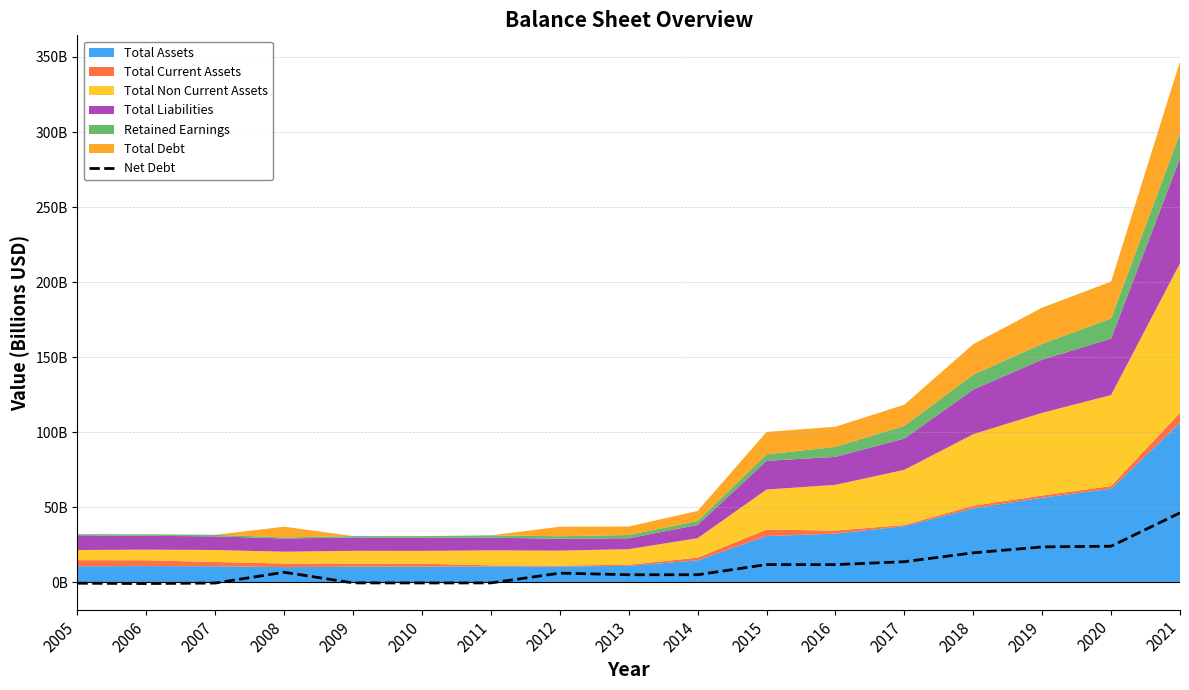

Which category has the lowest value across all series?

2006